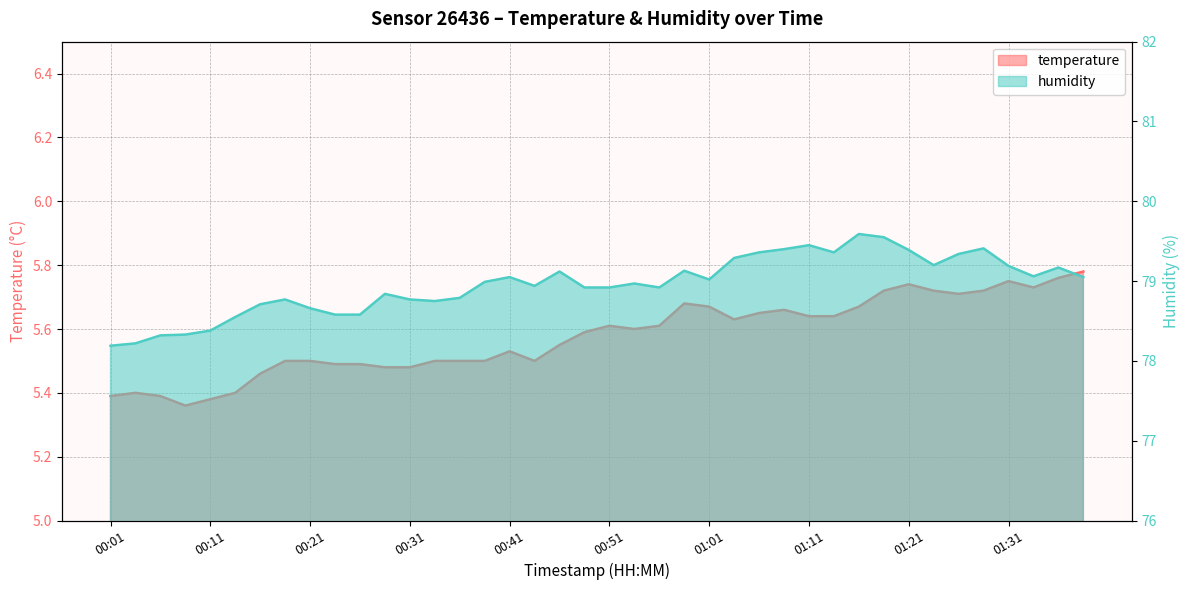

How many distinct data groups are displayed?

2